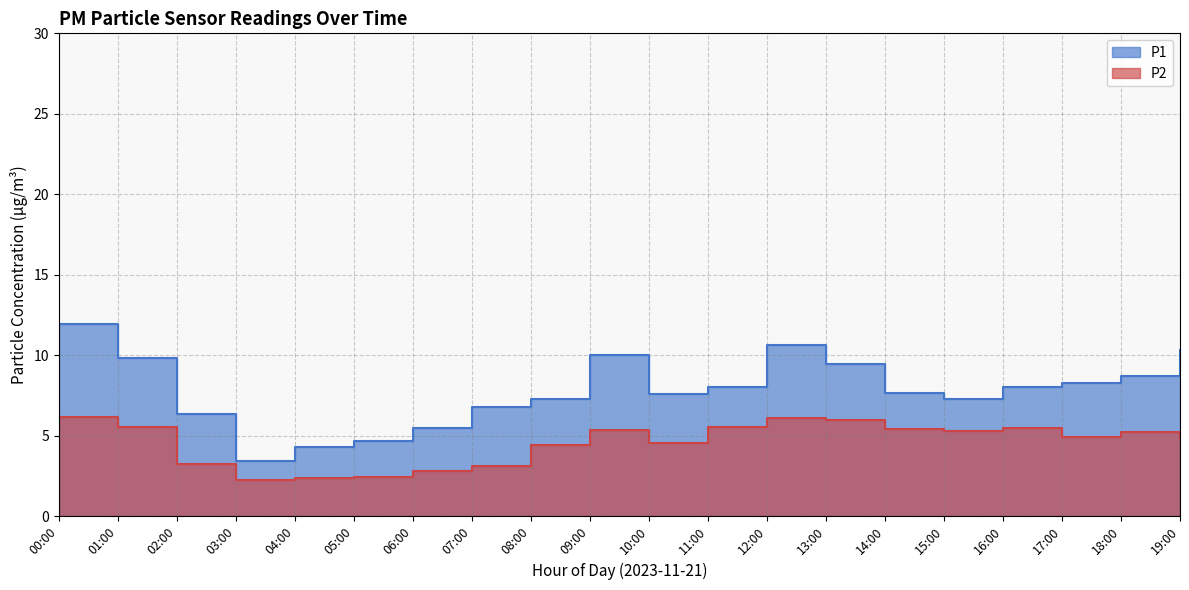

What is the label of the 8th point from the right?

12:00